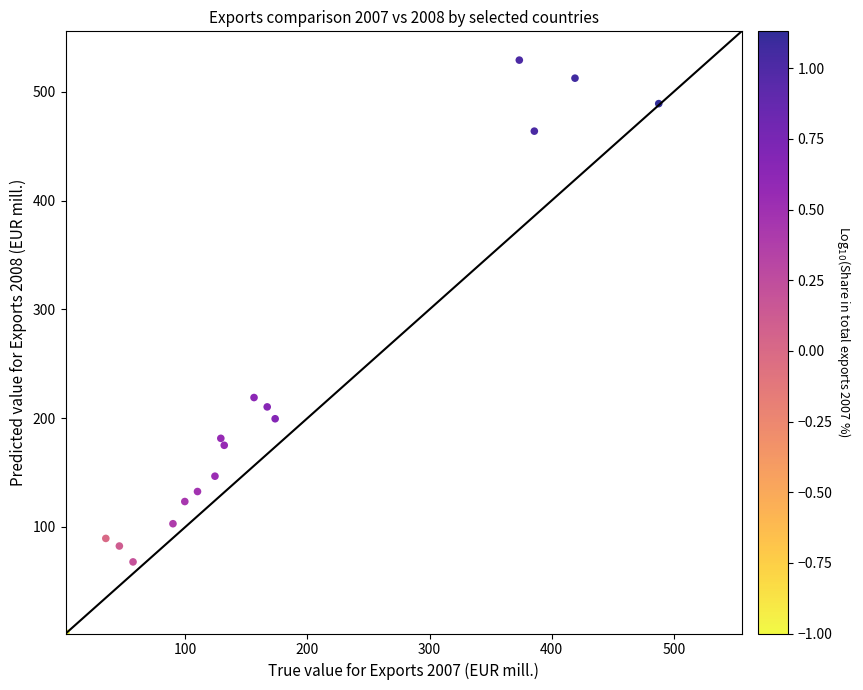

What is the range of Y values (max minus min)?

526.6